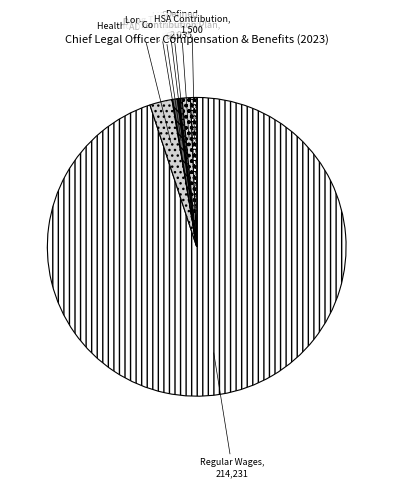

Which category has the smallest portion of the pie?

Bonus - Cell Phone Reimbursement (2023)